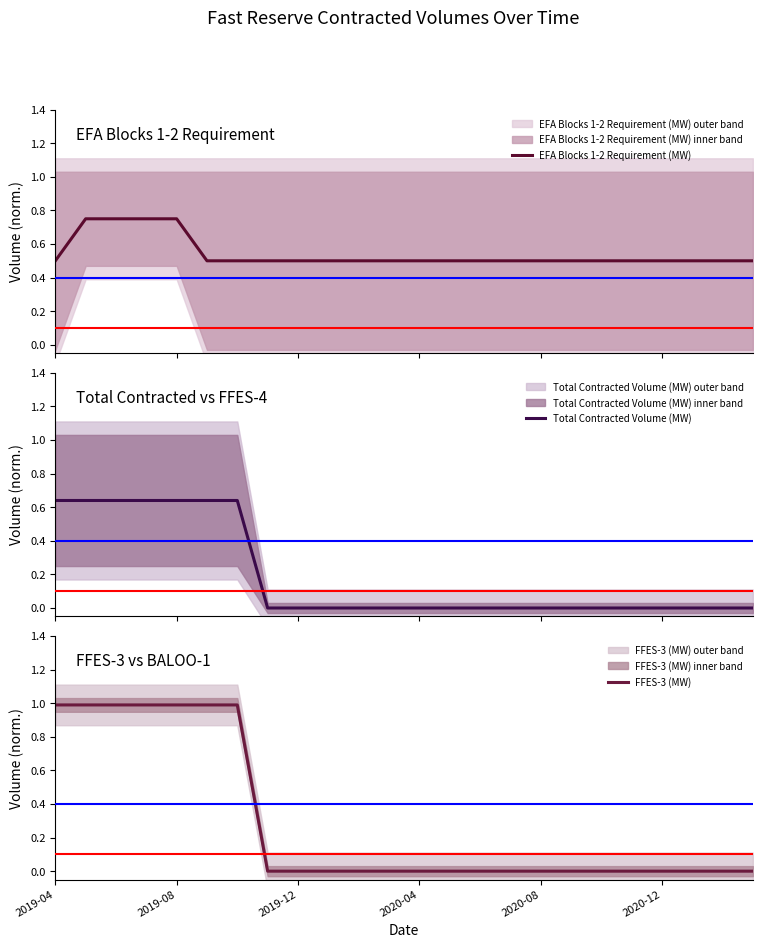

List the series in order of their peak value, lowest first.

Total Contracted Volume (MW), EFA Blocks 1-2 Requirement (MW), FFES-3 (MW)